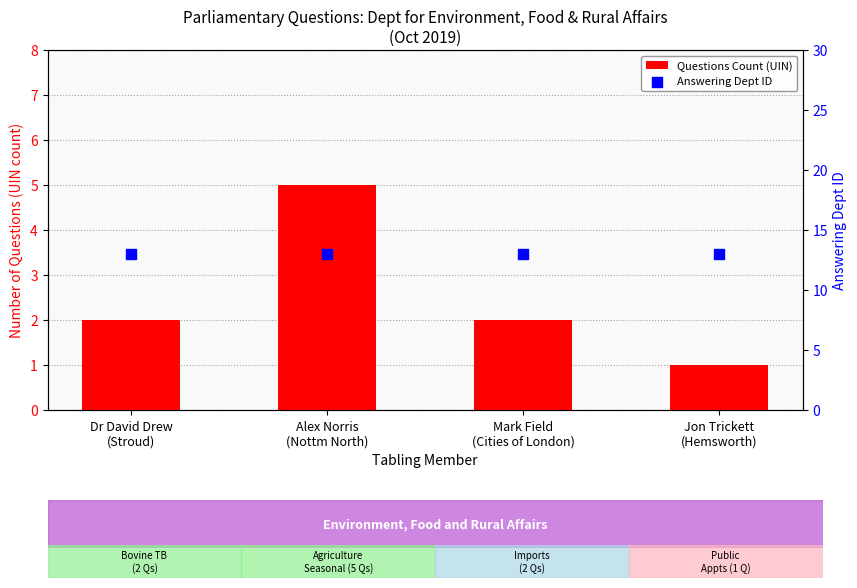

At which category is the sum across all series the highest?

Alex Norris
(Nottm North)